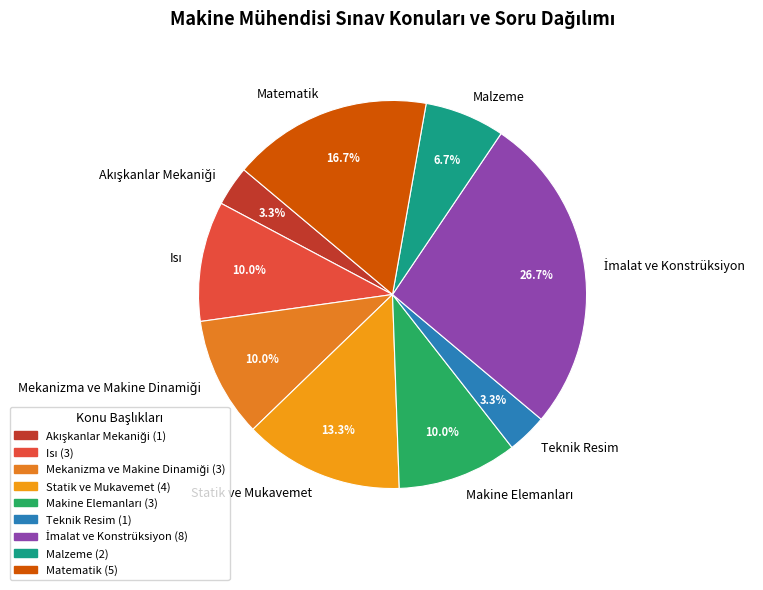

Does Malzeme represent more than half of the total?

No